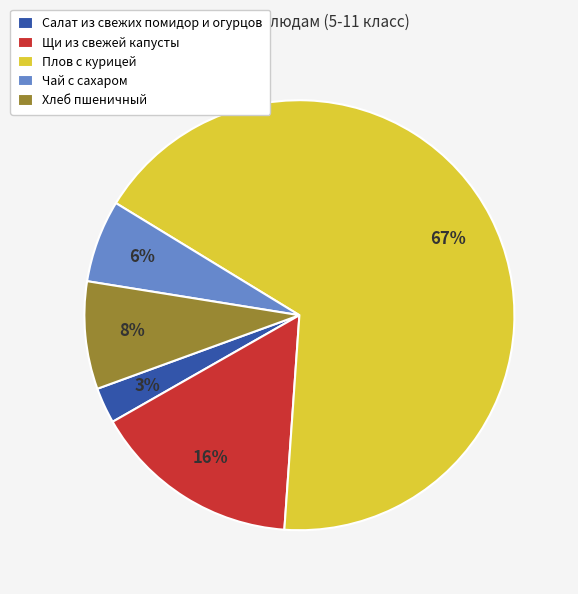

What percentage is the Щи из свежей капусты slice, to the nearest percent?

16%